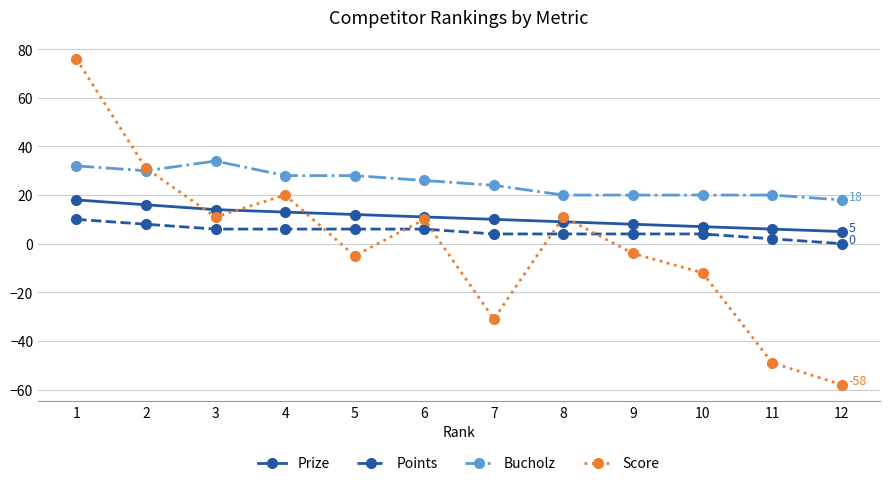

Where is the first local maximum for Score?

4